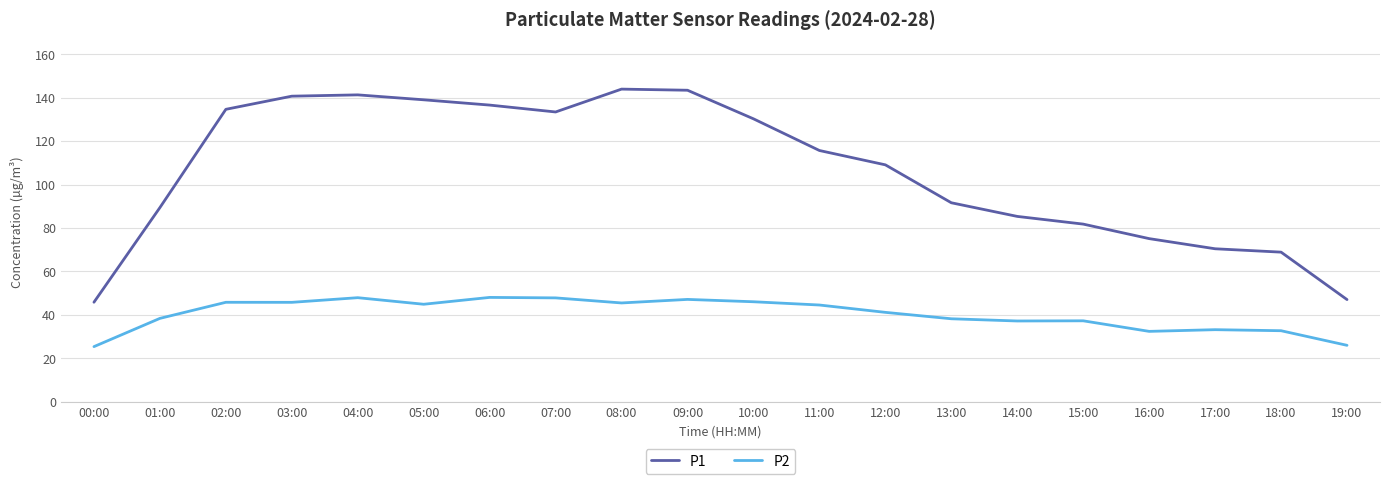

The P1 series shows 143.9 at 08:00. True or false?

True